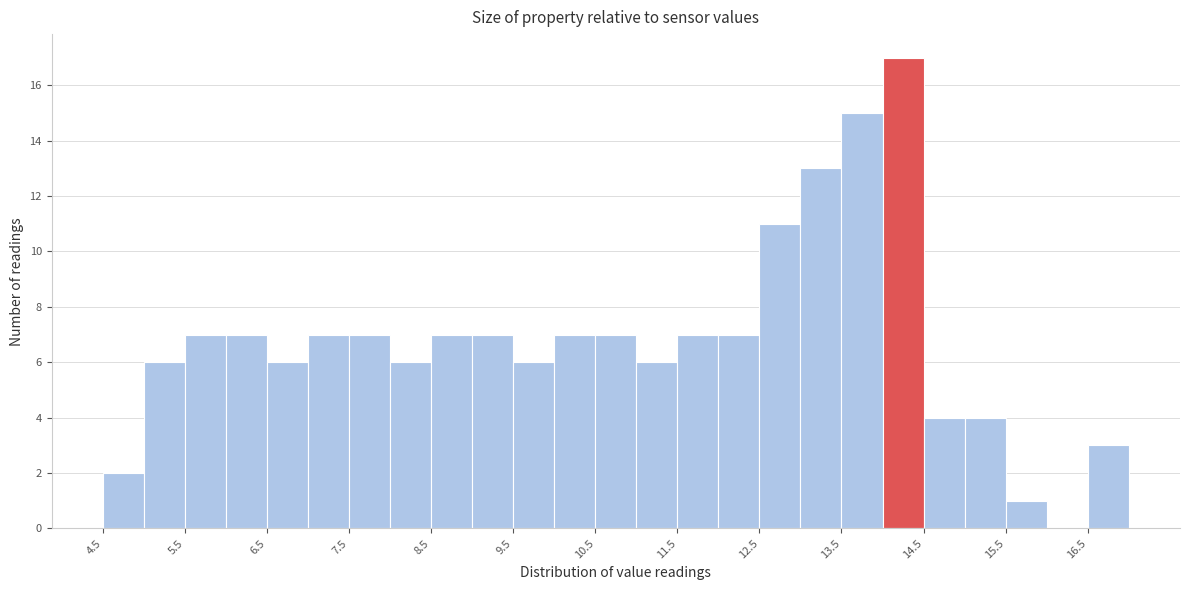

Reading left to right, list every bar in this chart as the range it spans on the x-axis followed by its height. The values are not printed on the chart, so give them approximately, as read against the axis.

4.5 to 5.0: 2
5.0 to 5.5: 6
5.5 to 6.0: 7
6.0 to 6.5: 7
6.5 to 7.0: 6
7.0 to 7.5: 7
7.5 to 8.0: 7
8.0 to 8.5: 6
8.5 to 9.0: 7
9.0 to 9.5: 7
9.5 to 10.0: 6
10.0 to 10.5: 7
10.5 to 11.0: 7
11.0 to 11.5: 6
11.5 to 12.0: 7
12.0 to 12.5: 7
12.5 to 13.0: 11
13.0 to 13.5: 13
13.5 to 14.0: 15
14.0 to 14.5: 17
14.5 to 15.0: 4
15.0 to 15.5: 4
15.5 to 16.0: 1
16.0 to 16.5: 0
16.5 to 17.0: 3